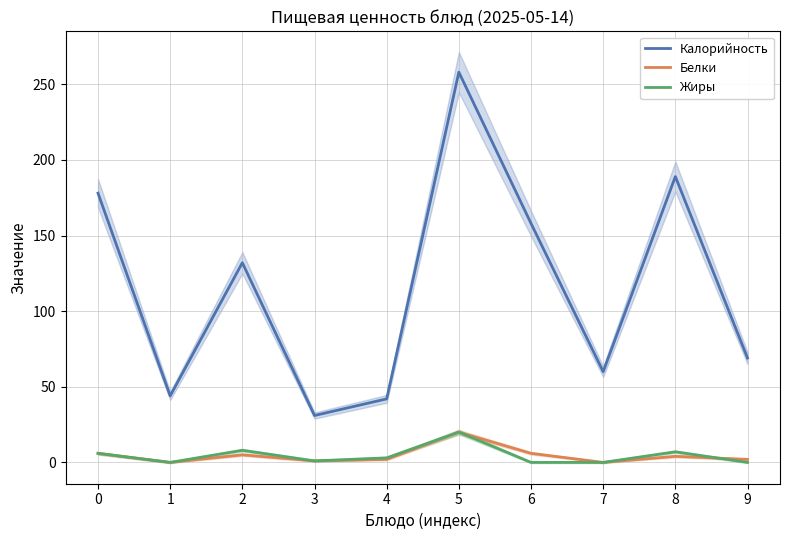

Reading left to right, what are all the values shown in this chart?

Калорийность: 0=178	1=44	2=132	3=31	4=42	5=258	6=158	7=60	8=189	9=69
Белки: 0=6	1=0	2=5	3=1	4=2	5=20	6=6	7=0	8=4	9=2
Жиры: 0=6	1=0	2=8	3=1	4=3	5=20	6=0	7=0	8=7	9=0